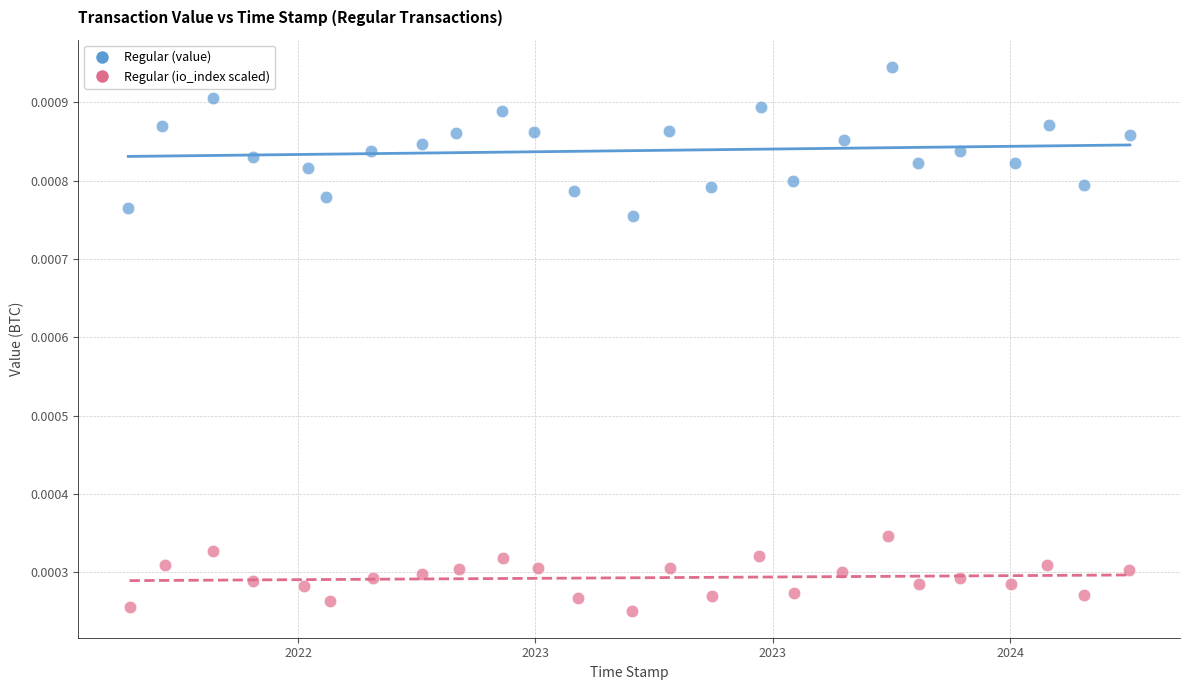

What are all the series names shown in the legend?

Regular (value), Regular (io_index scaled)